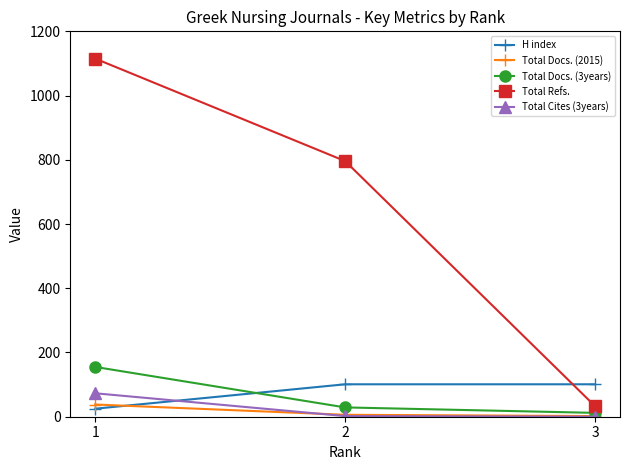

Which series has the widest spread of values?

Total Refs.